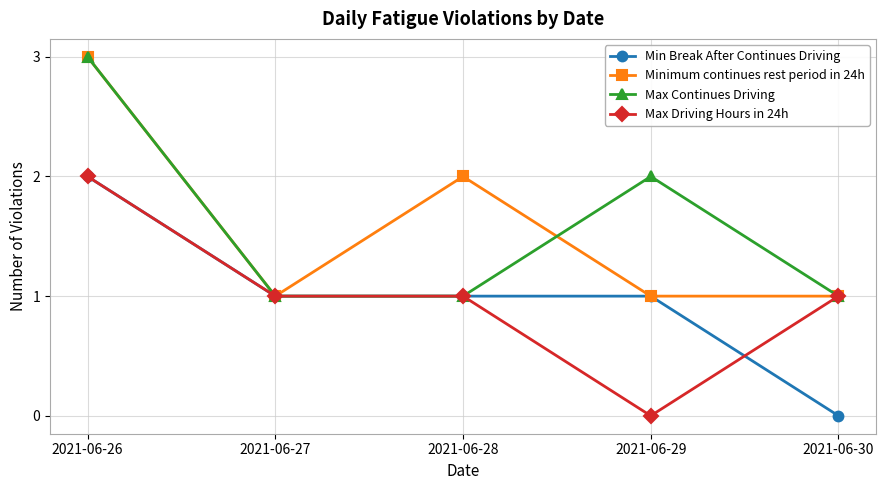

How many Max Continues Driving values are between 1 and 2?

4